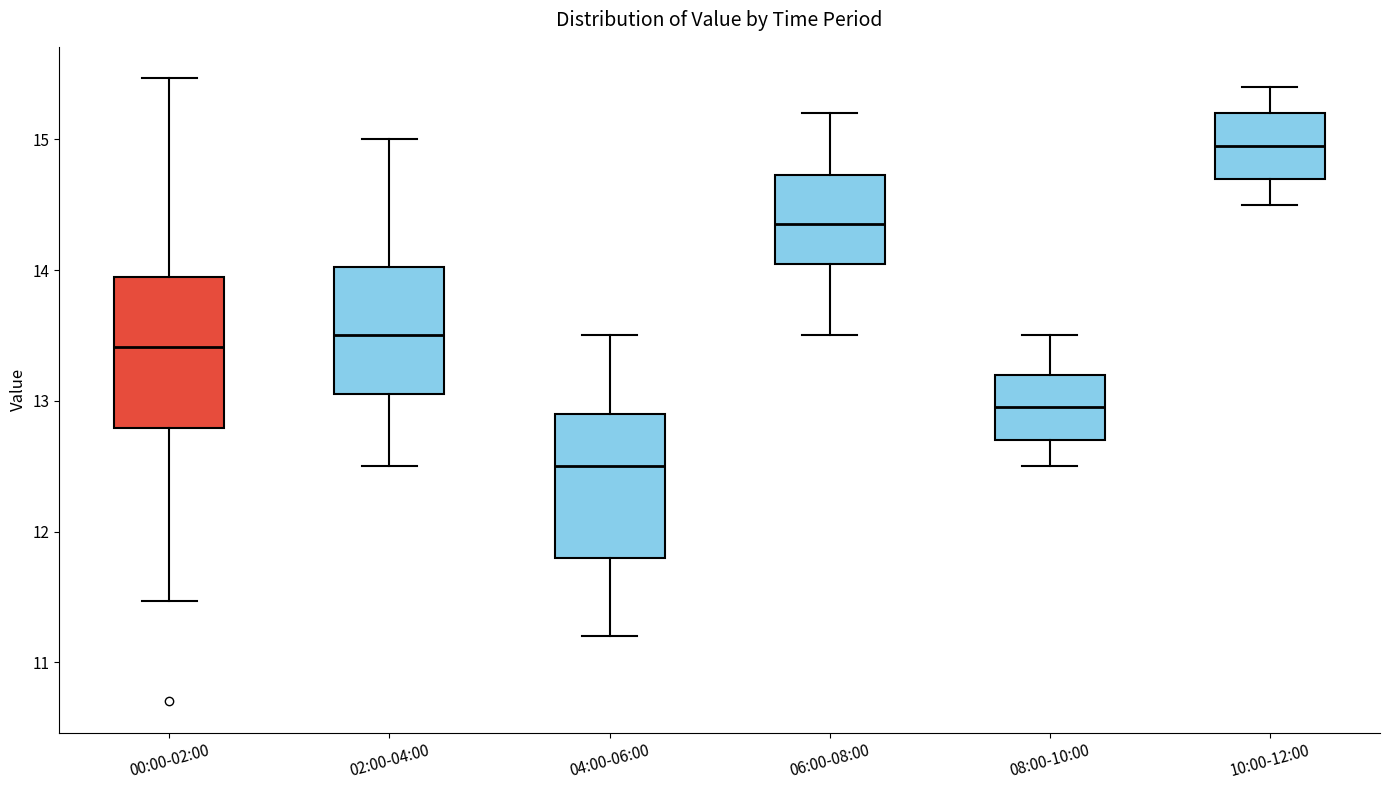

Which box has the lowest median line?

04:00-06:00